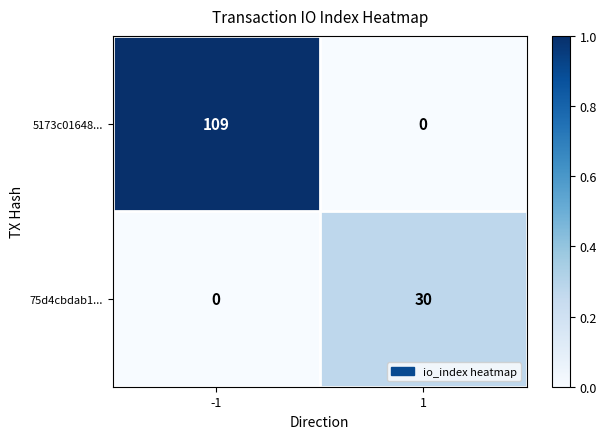

At which category is the sum across all series the highest?

-1